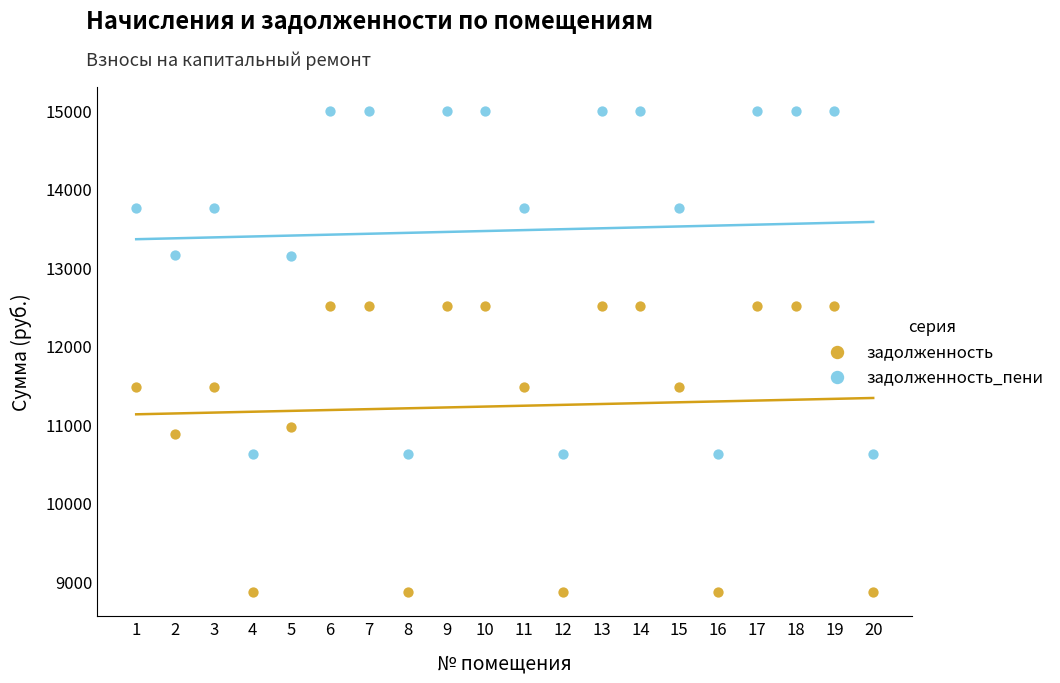

Which series has the widest spread of Y values?

задолженность_пени